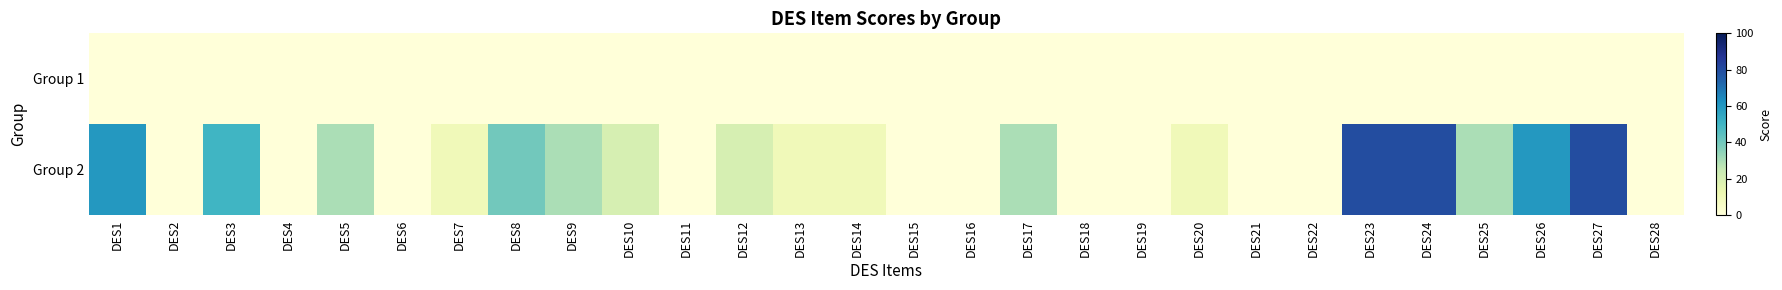

Count the number of data series in this chart.

2